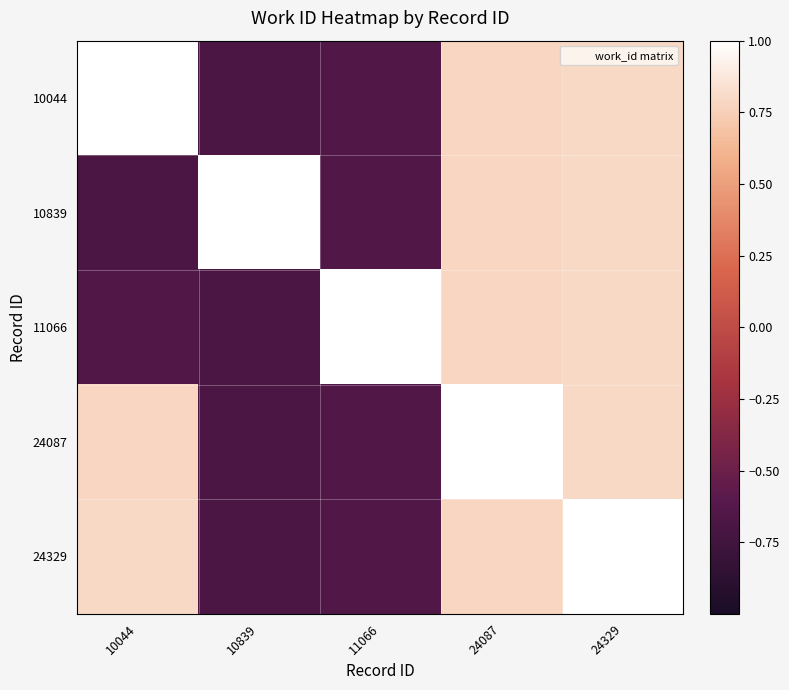

Which category has the lowest value across all series?

10839